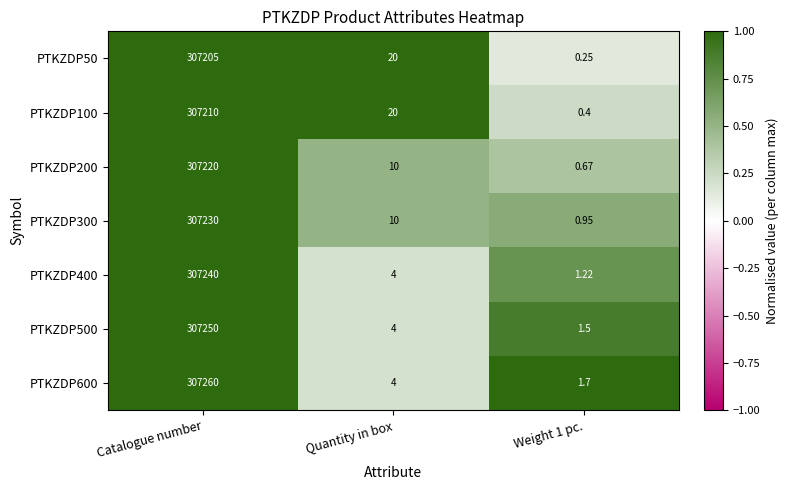

Which series changed the most between Quantity in box and Weight 1 pc.?

PTKZDP50